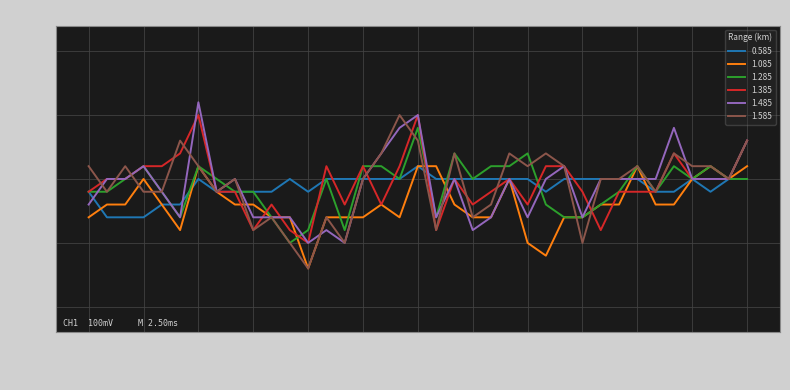

What is the sum of all 1.585 values?

-1.4